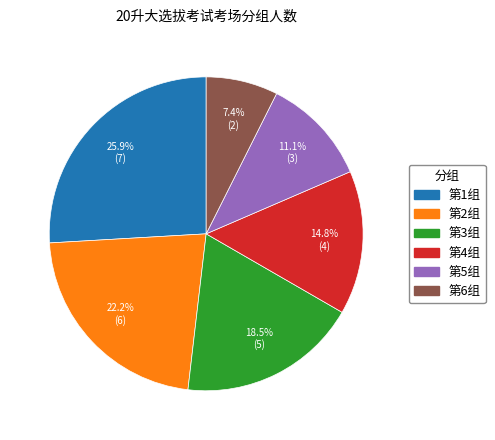

What percentage do 第4组 and 第3组 together represent?

33.3%